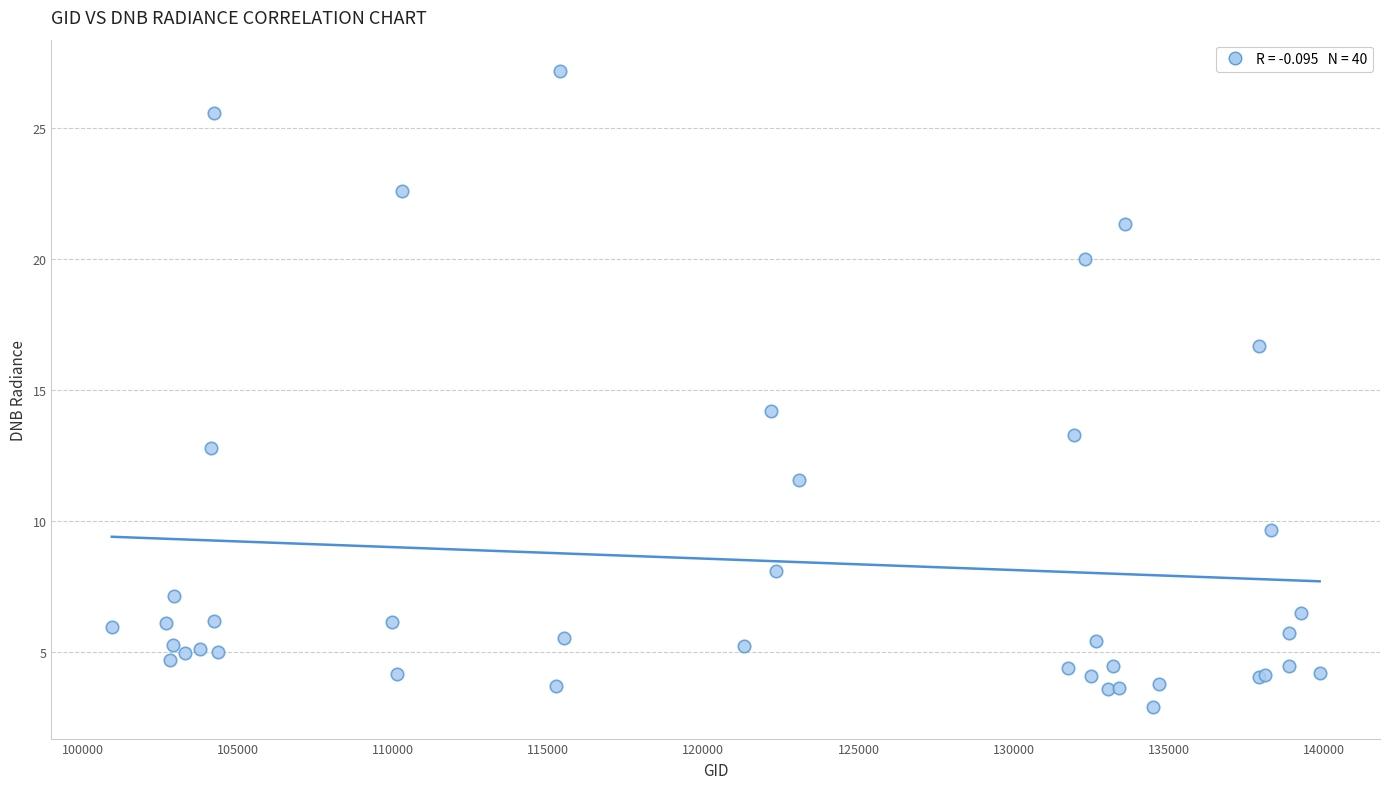

What Y value in the scatter plot is closest to 15?

14.2